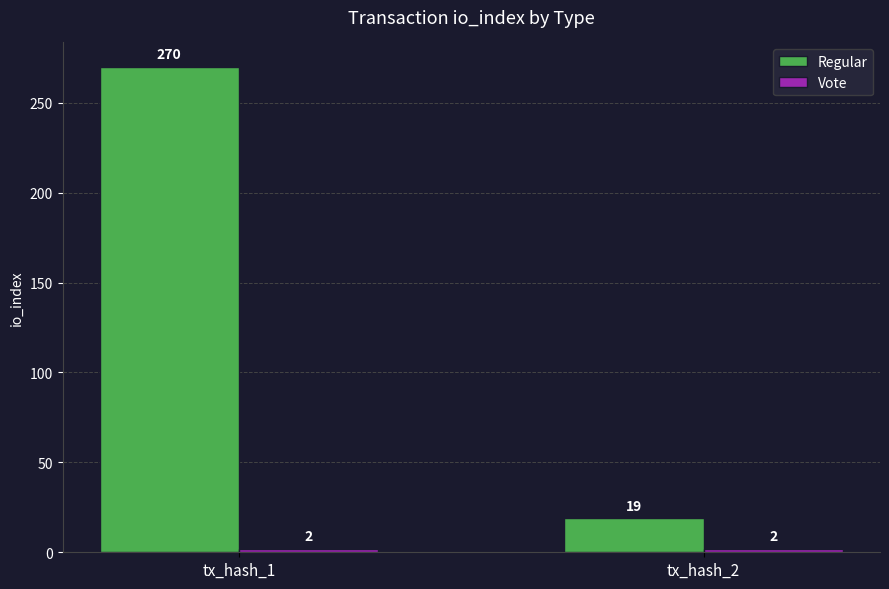

True or false: Regular has a value of 19 at tx_hash_2.

True